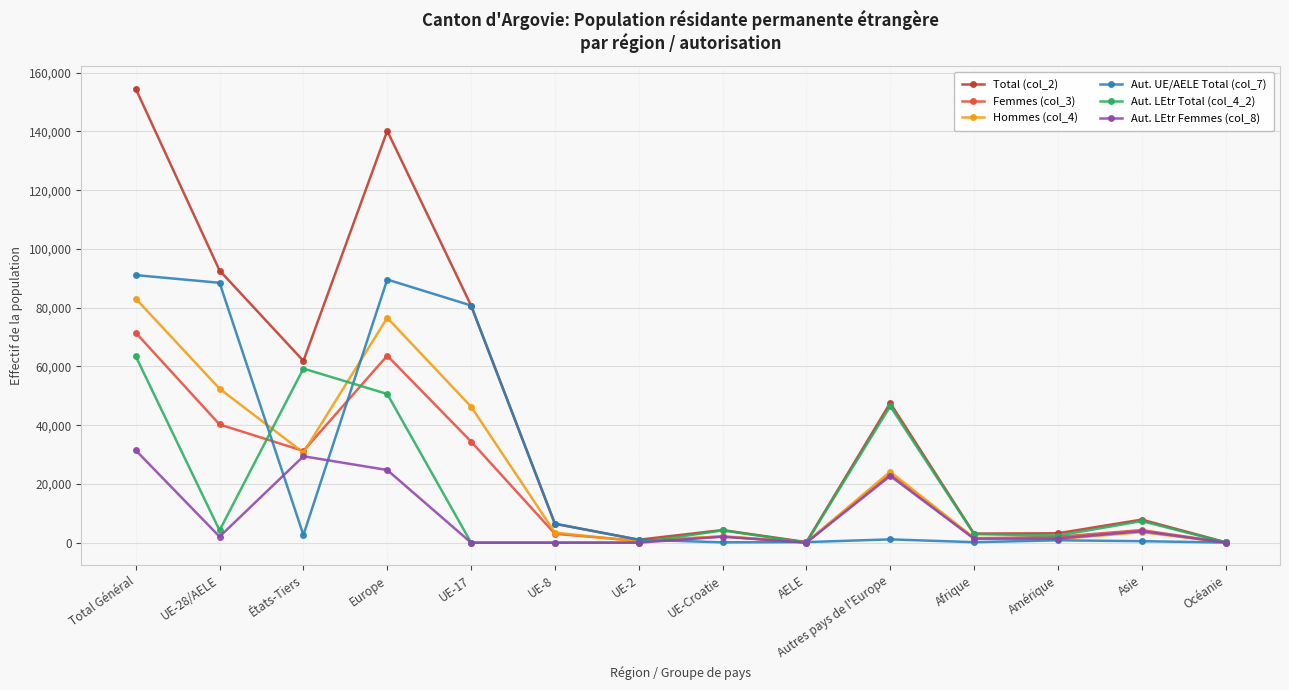

Does the chart have visible grid lines?

Yes